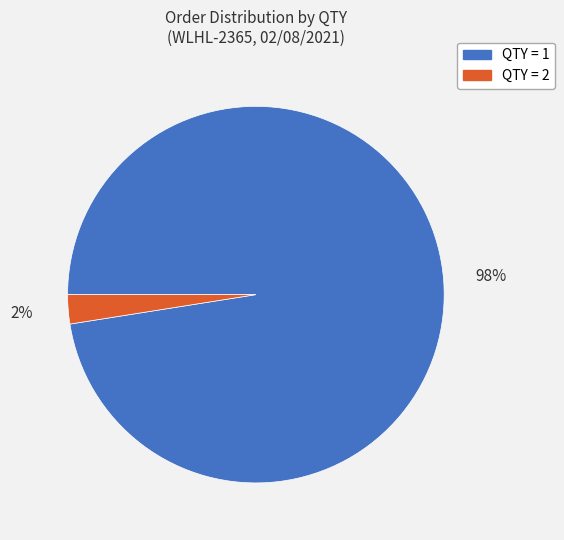

To the nearest percent, what is the average slice percentage?

50%